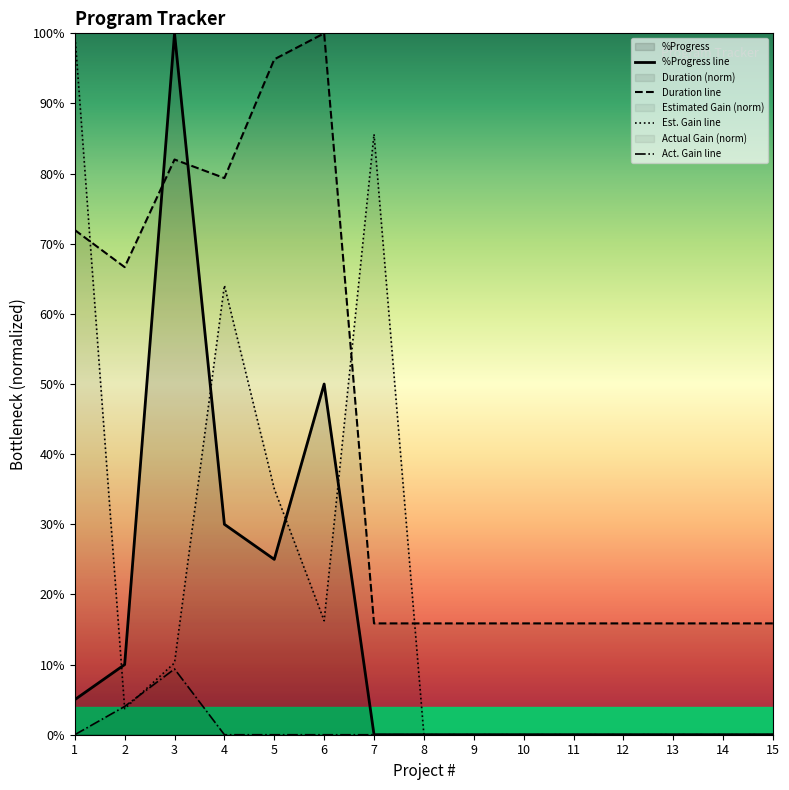

Reading right to left, transcribe all the data shown in this chart.

%Progress line: 0.0	0.0	0.0	0.0	0.0	0.0	0.0	0.0	0.0	0.5	0.2	0.3	1.0	0.1	0.1
Duration line: 0.2	0.2	0.2	0.2	0.2	0.2	0.2	0.2	0.2	1.0	1.0	0.8	0.8	0.7	0.7
Est. Gain line: 0.0	0.0	0.0	0.0	0.0	0.0	0.0	0.0	0.9	0.2	0.4	0.6	0.1	0.0	1.0
Act. Gain line: 0.0	0.0	0.0	0.0	0.0	0.0	0.0	0.0	0.0	0.0	0.0	0.0	0.1	0.0	0.0